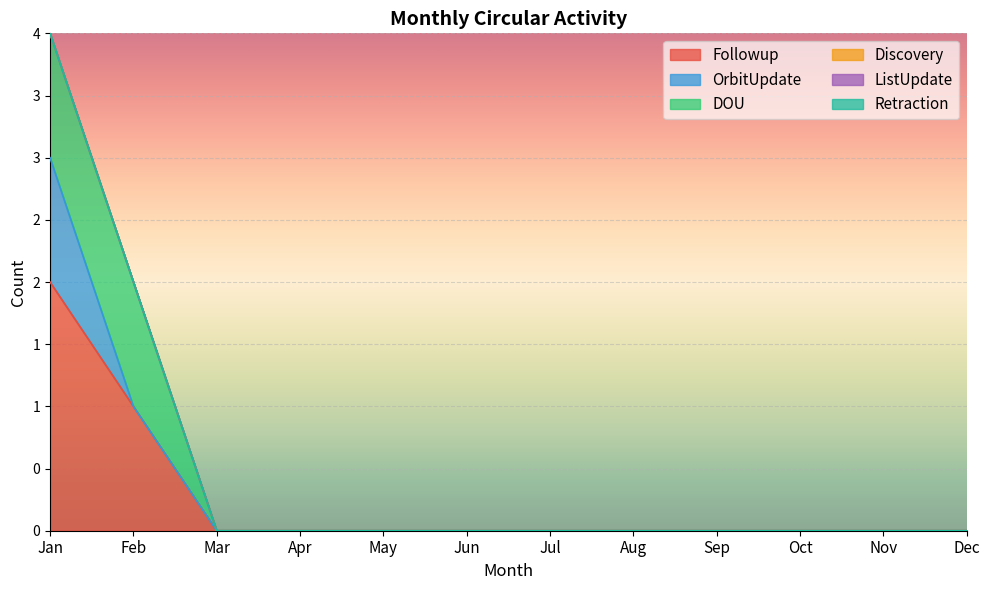

True or false: ListUpdate and Retraction intersect in this chart.

False